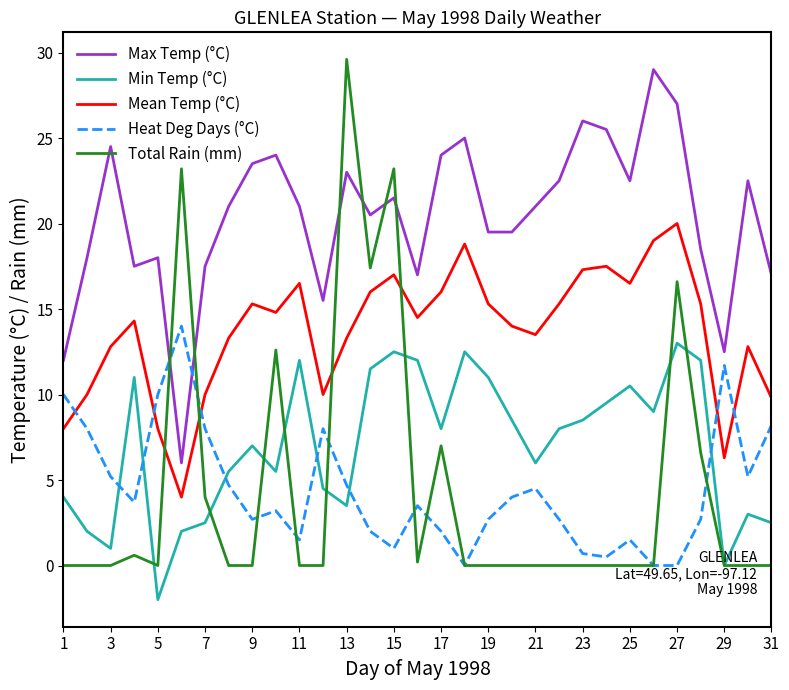

Which series has the largest total across all categories?

Max Temp (°C)